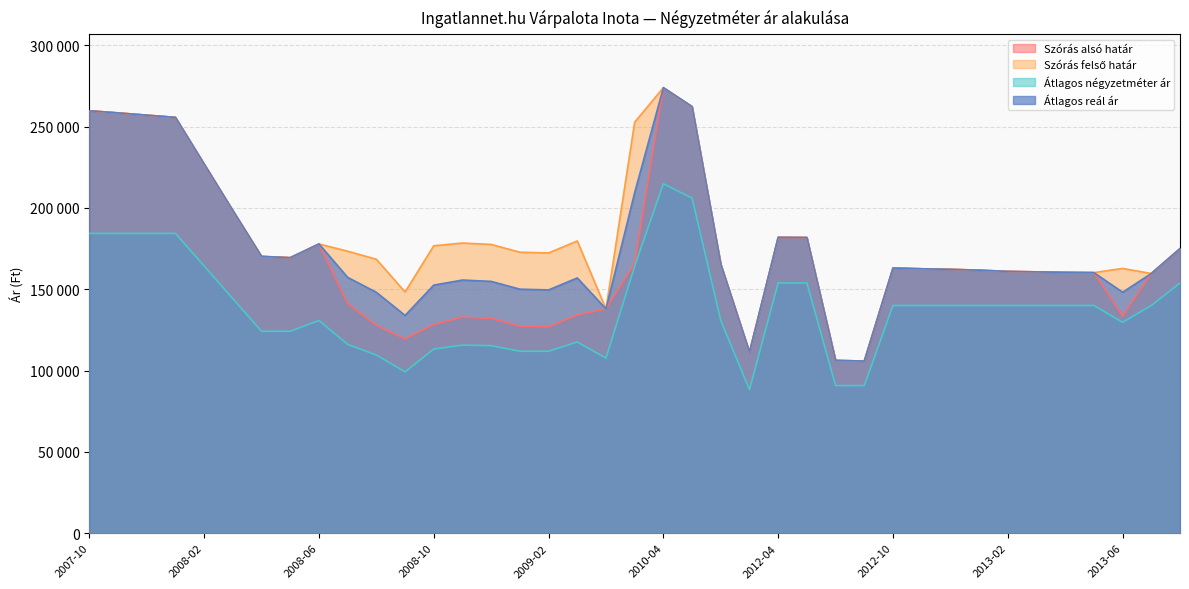

What is the difference between the maximum and minimum values in the Átlagos négyzetméter ár series?

126567